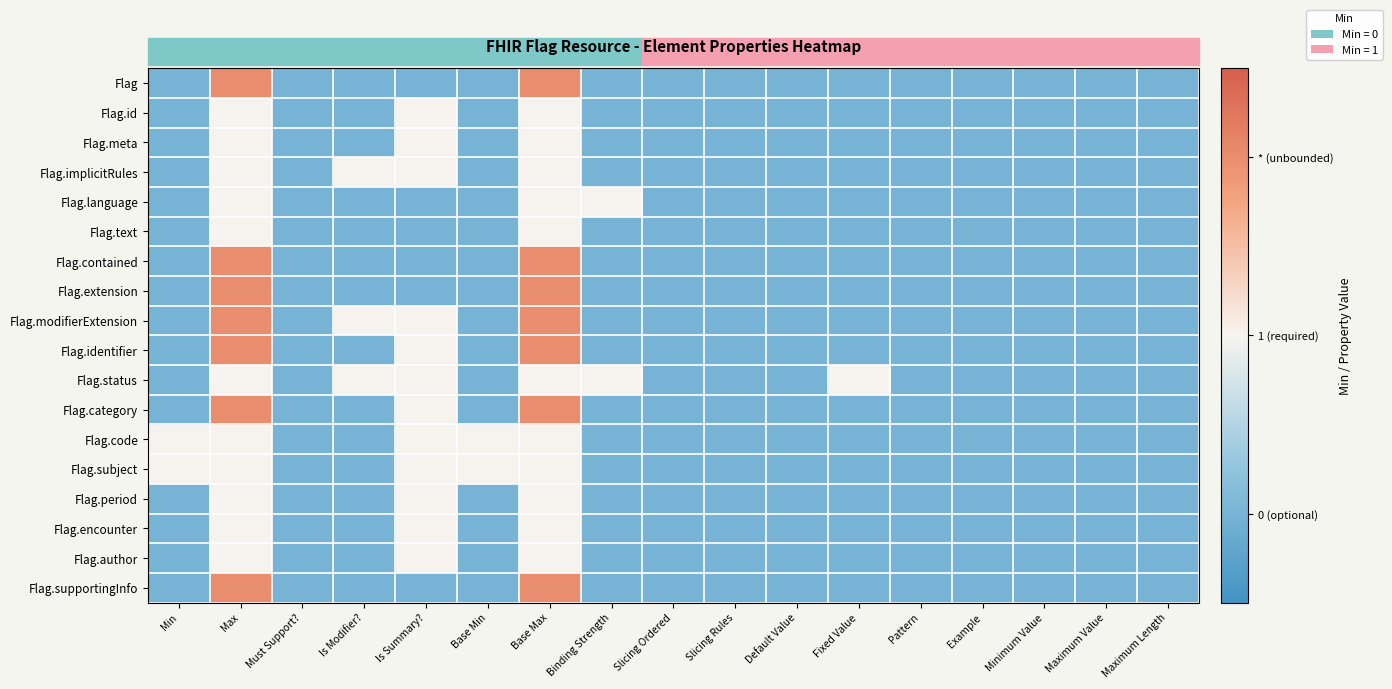

Reading left to right, list all the values displayed in this chart.

Flag: Min=0	Max=2	Must Support?=0	Is Modifier?=0	Is Summary?=0	Base Min=0	Base Max=2	Binding Strength=0	Slicing Ordered=0	Slicing Rules=0	Default Value=0	Fixed Value=0	Pattern=0	Example=0	Minimum Value=0	Maximum Value=0	Maximum Length=0
Flag.id: Min=0	Max=1	Must Support?=0	Is Modifier?=0	Is Summary?=1	Base Min=0	Base Max=1	Binding Strength=0	Slicing Ordered=0	Slicing Rules=0	Default Value=0	Fixed Value=0	Pattern=0	Example=0	Minimum Value=0	Maximum Value=0	Maximum Length=0
Flag.meta: Min=0	Max=1	Must Support?=0	Is Modifier?=0	Is Summary?=1	Base Min=0	Base Max=1	Binding Strength=0	Slicing Ordered=0	Slicing Rules=0	Default Value=0	Fixed Value=0	Pattern=0	Example=0	Minimum Value=0	Maximum Value=0	Maximum Length=0
Flag.implicitRules: Min=0	Max=1	Must Support?=0	Is Modifier?=1	Is Summary?=1	Base Min=0	Base Max=1	Binding Strength=0	Slicing Ordered=0	Slicing Rules=0	Default Value=0	Fixed Value=0	Pattern=0	Example=0	Minimum Value=0	Maximum Value=0	Maximum Length=0
Flag.language: Min=0	Max=1	Must Support?=0	Is Modifier?=0	Is Summary?=0	Base Min=0	Base Max=1	Binding Strength=1	Slicing Ordered=0	Slicing Rules=0	Default Value=0	Fixed Value=0	Pattern=0	Example=0	Minimum Value=0	Maximum Value=0	Maximum Length=0
Flag.text: Min=0	Max=1	Must Support?=0	Is Modifier?=0	Is Summary?=0	Base Min=0	Base Max=1	Binding Strength=0	Slicing Ordered=0	Slicing Rules=0	Default Value=0	Fixed Value=0	Pattern=0	Example=0	Minimum Value=0	Maximum Value=0	Maximum Length=0
Flag.contained: Min=0	Max=2	Must Support?=0	Is Modifier?=0	Is Summary?=0	Base Min=0	Base Max=2	Binding Strength=0	Slicing Ordered=0	Slicing Rules=0	Default Value=0	Fixed Value=0	Pattern=0	Example=0	Minimum Value=0	Maximum Value=0	Maximum Length=0
Flag.extension: Min=0	Max=2	Must Support?=0	Is Modifier?=0	Is Summary?=0	Base Min=0	Base Max=2	Binding Strength=0	Slicing Ordered=0	Slicing Rules=0	Default Value=0	Fixed Value=0	Pattern=0	Example=0	Minimum Value=0	Maximum Value=0	Maximum Length=0
Flag.modifierExtension: Min=0	Max=2	Must Support?=0	Is Modifier?=1	Is Summary?=1	Base Min=0	Base Max=2	Binding Strength=0	Slicing Ordered=0	Slicing Rules=0	Default Value=0	Fixed Value=0	Pattern=0	Example=0	Minimum Value=0	Maximum Value=0	Maximum Length=0
Flag.identifier: Min=0	Max=2	Must Support?=0	Is Modifier?=0	Is Summary?=1	Base Min=0	Base Max=2	Binding Strength=0	Slicing Ordered=0	Slicing Rules=0	Default Value=0	Fixed Value=0	Pattern=0	Example=0	Minimum Value=0	Maximum Value=0	Maximum Length=0
Flag.status: Min=0	Max=1	Must Support?=0	Is Modifier?=1	Is Summary?=1	Base Min=0	Base Max=1	Binding Strength=1	Slicing Ordered=0	Slicing Rules=0	Default Value=0	Fixed Value=1	Pattern=0	Example=0	Minimum Value=0	Maximum Value=0	Maximum Length=0
Flag.category: Min=0	Max=2	Must Support?=0	Is Modifier?=0	Is Summary?=1	Base Min=0	Base Max=2	Binding Strength=0	Slicing Ordered=0	Slicing Rules=0	Default Value=0	Fixed Value=0	Pattern=0	Example=0	Minimum Value=0	Maximum Value=0	Maximum Length=0
Flag.code: Min=1	Max=1	Must Support?=0	Is Modifier?=0	Is Summary?=1	Base Min=1	Base Max=1	Binding Strength=0	Slicing Ordered=0	Slicing Rules=0	Default Value=0	Fixed Value=0	Pattern=0	Example=0	Minimum Value=0	Maximum Value=0	Maximum Length=0
Flag.subject: Min=1	Max=1	Must Support?=0	Is Modifier?=0	Is Summary?=1	Base Min=1	Base Max=1	Binding Strength=0	Slicing Ordered=0	Slicing Rules=0	Default Value=0	Fixed Value=0	Pattern=0	Example=0	Minimum Value=0	Maximum Value=0	Maximum Length=0
Flag.period: Min=0	Max=1	Must Support?=0	Is Modifier?=0	Is Summary?=1	Base Min=0	Base Max=1	Binding Strength=0	Slicing Ordered=0	Slicing Rules=0	Default Value=0	Fixed Value=0	Pattern=0	Example=0	Minimum Value=0	Maximum Value=0	Maximum Length=0
Flag.encounter: Min=0	Max=1	Must Support?=0	Is Modifier?=0	Is Summary?=1	Base Min=0	Base Max=1	Binding Strength=0	Slicing Ordered=0	Slicing Rules=0	Default Value=0	Fixed Value=0	Pattern=0	Example=0	Minimum Value=0	Maximum Value=0	Maximum Length=0
Flag.author: Min=0	Max=1	Must Support?=0	Is Modifier?=0	Is Summary?=1	Base Min=0	Base Max=1	Binding Strength=0	Slicing Ordered=0	Slicing Rules=0	Default Value=0	Fixed Value=0	Pattern=0	Example=0	Minimum Value=0	Maximum Value=0	Maximum Length=0
Flag.supportingInfo: Min=0	Max=2	Must Support?=0	Is Modifier?=0	Is Summary?=0	Base Min=0	Base Max=2	Binding Strength=0	Slicing Ordered=0	Slicing Rules=0	Default Value=0	Fixed Value=0	Pattern=0	Example=0	Minimum Value=0	Maximum Value=0	Maximum Length=0